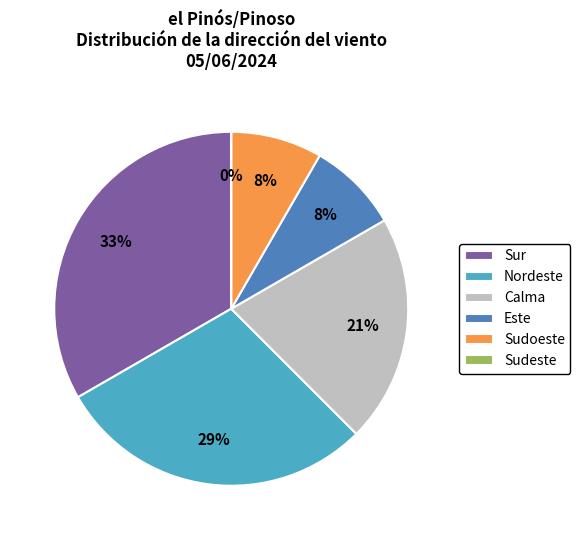

What is the total percentage of Este and Sur?

41.7%